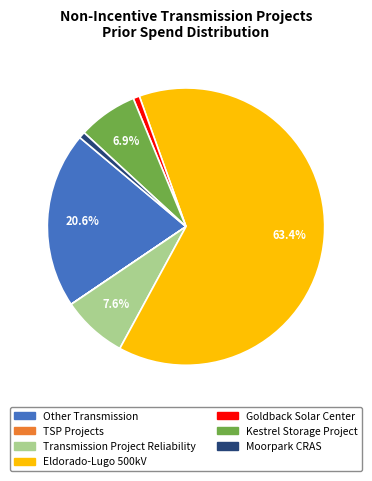

Which category has the biggest portion of the pie?

Eldorado-Lugo 500kV